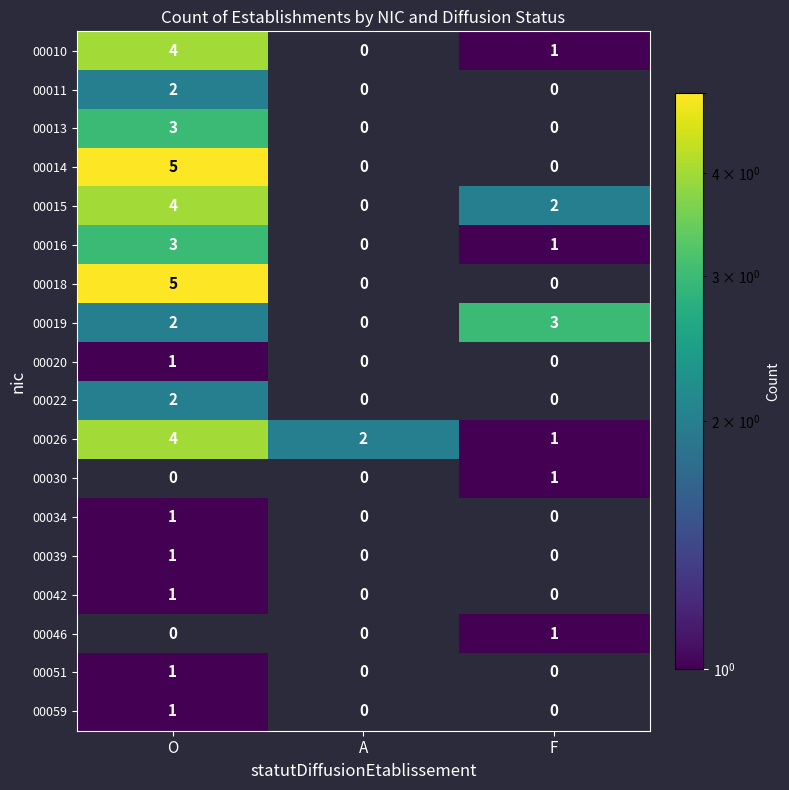

The value of 00026 at O is 1. True or false?

False